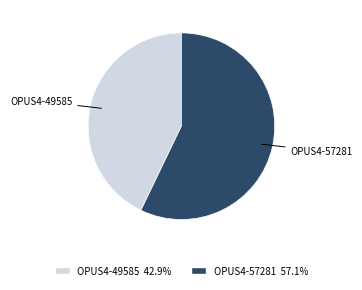

Is it true that OPUS4-49585 is 43% of the pie?

True